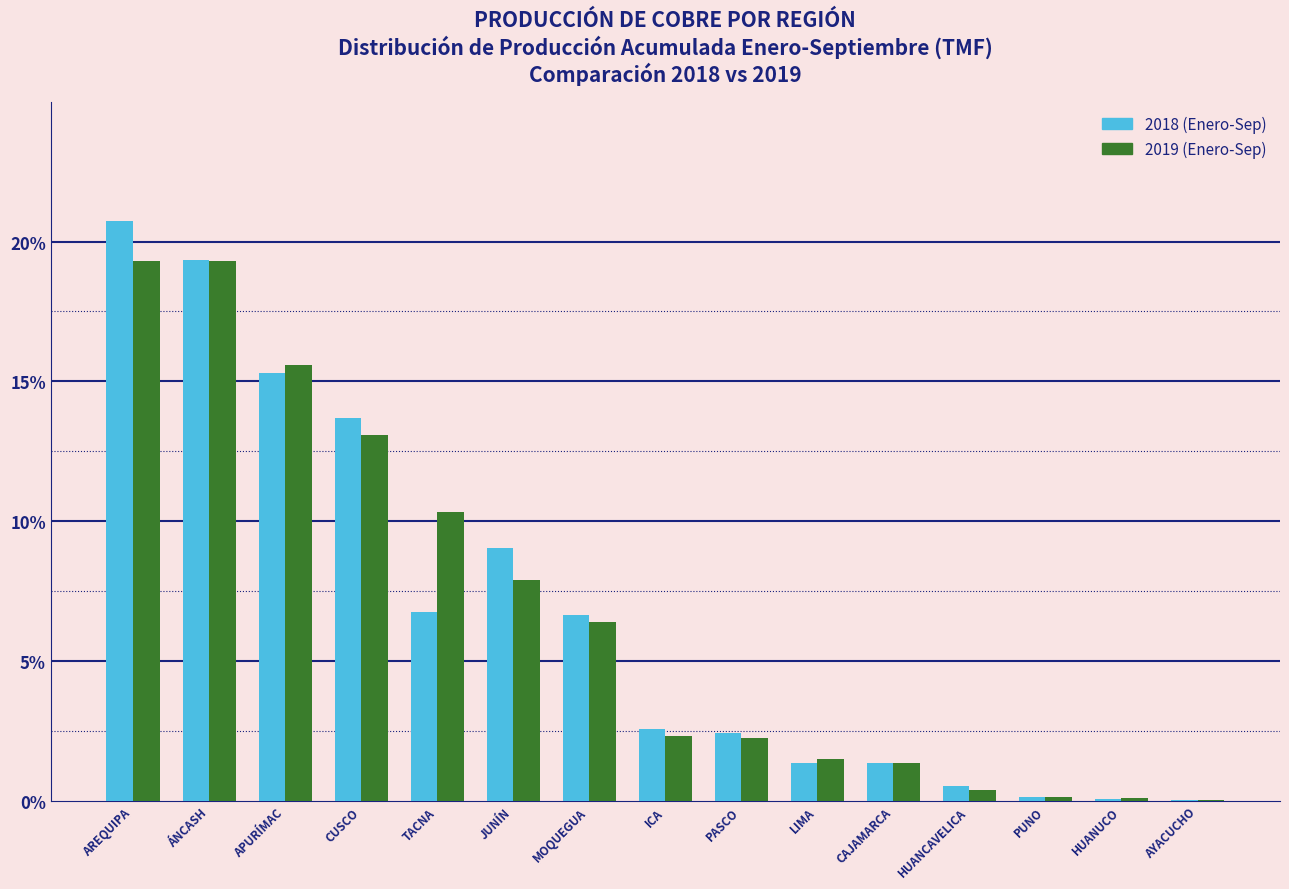

What is the sum of all 2018 (Enero-Sep) values?

100.0